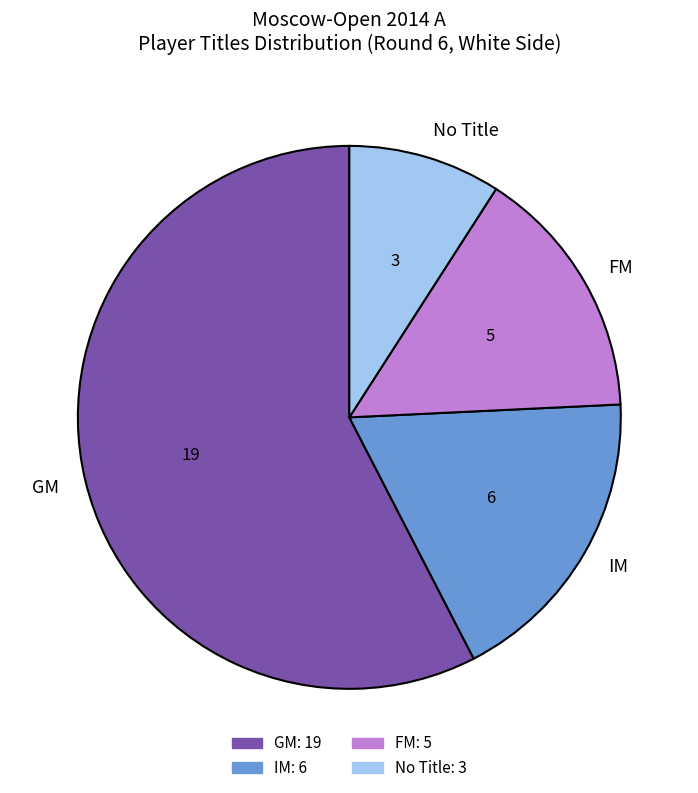

Combined, do IM and FM account for over 50%?

No